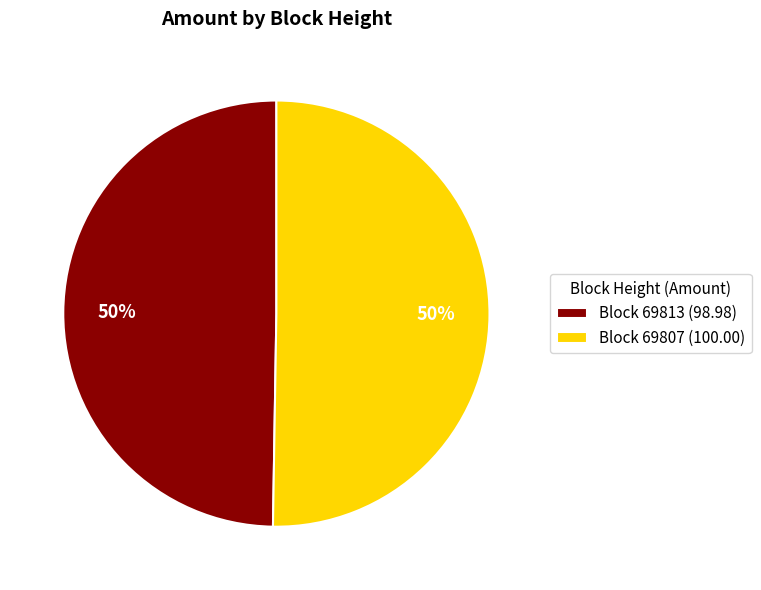

The Block 69813 (98.98) slice represents 50% of the pie. True or false?

True